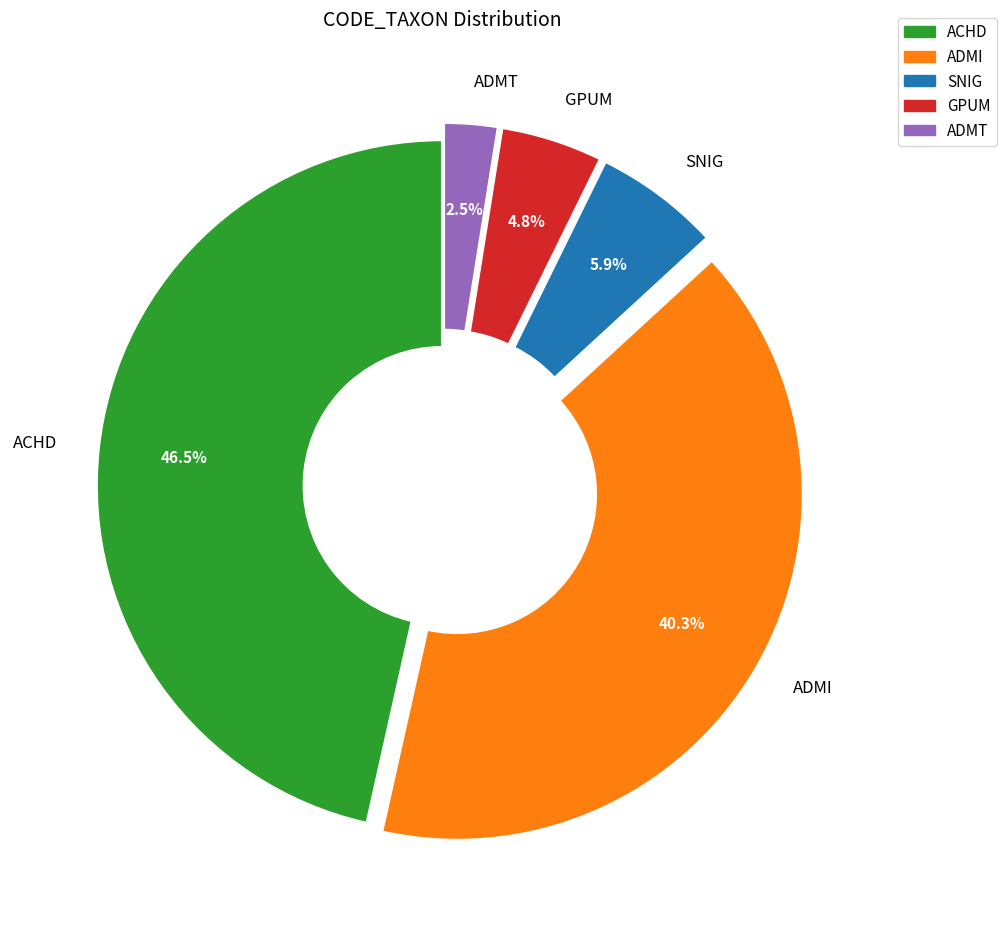

Which has a higher value, GPUM or ACHD?

ACHD